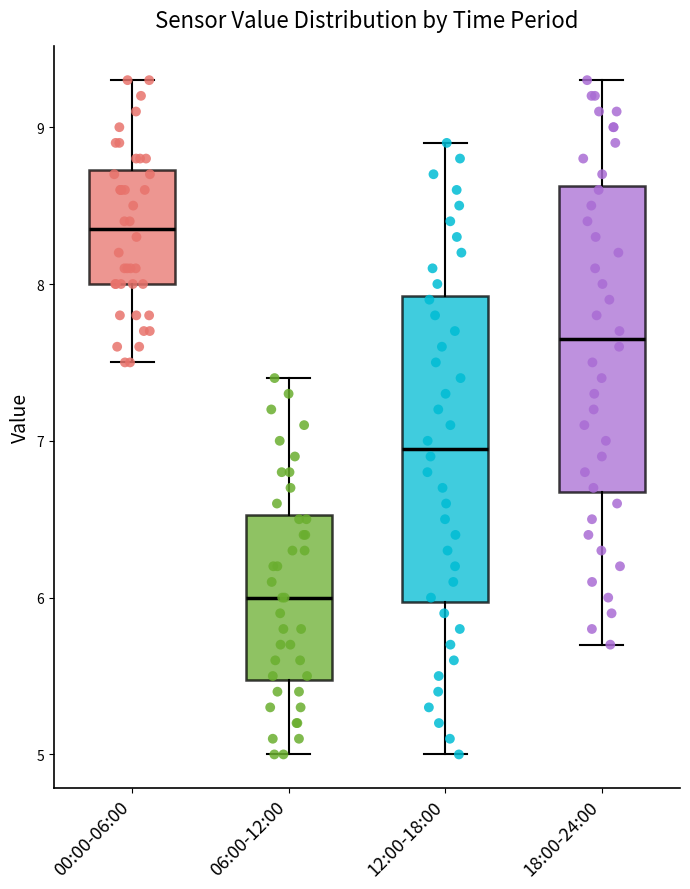

Where is the upper edge of the box for 18:00-24:00 on the y-axis? The values are not printed on the chart, so give them approximately, as read against the axis.

8.6